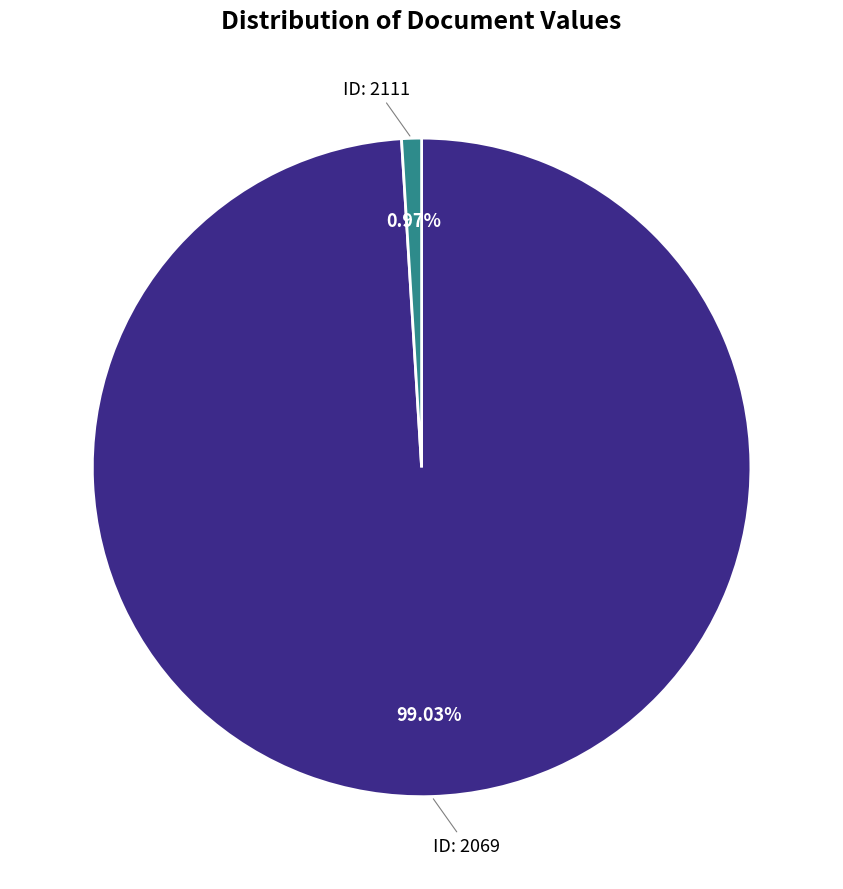

How many segments does this pie chart have?

2